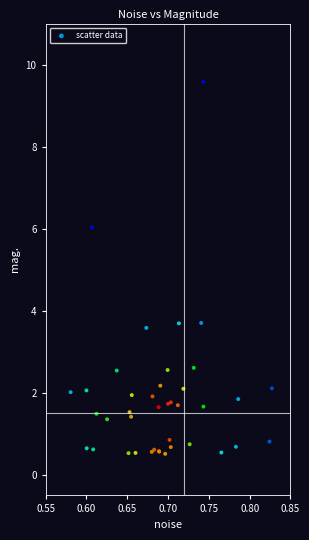

What Y value in the scatter plot is closest to 5?

6.0